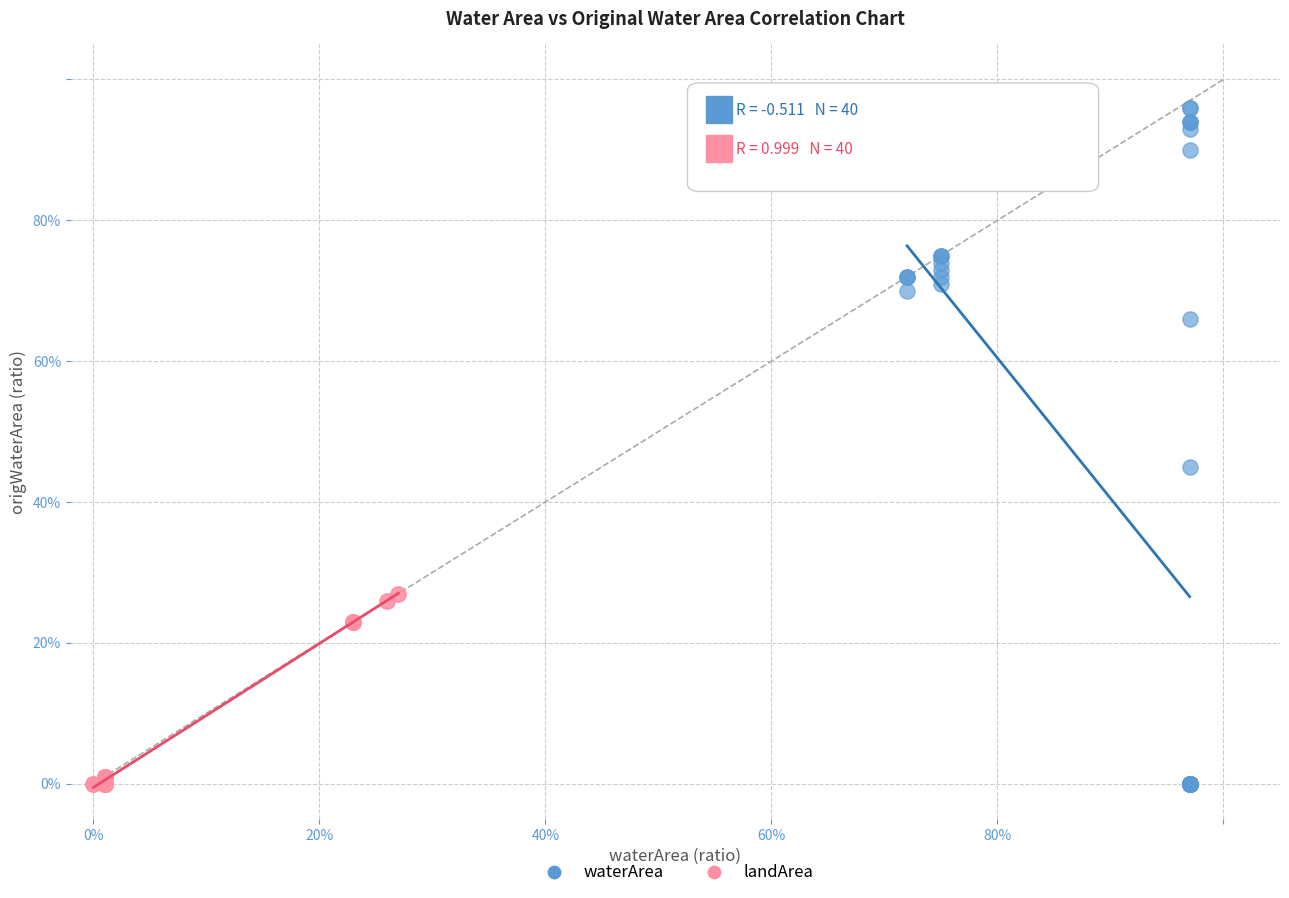

Which series reaches the maximum Y coordinate?

waterArea